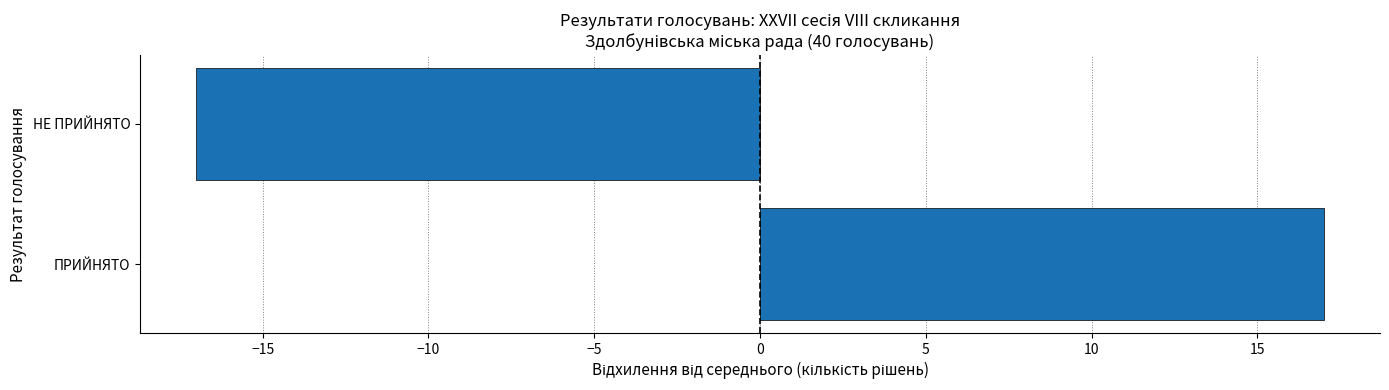

Which label corresponds to the smallest value in the chart?

НЕ ПРИЙНЯТО